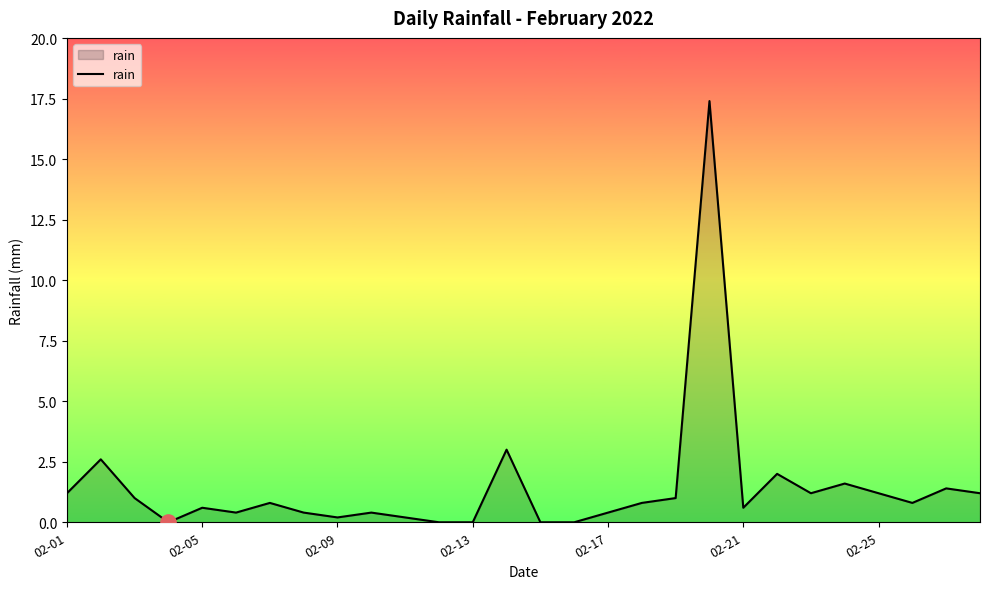

What is the maximum value shown in the chart?

17.4